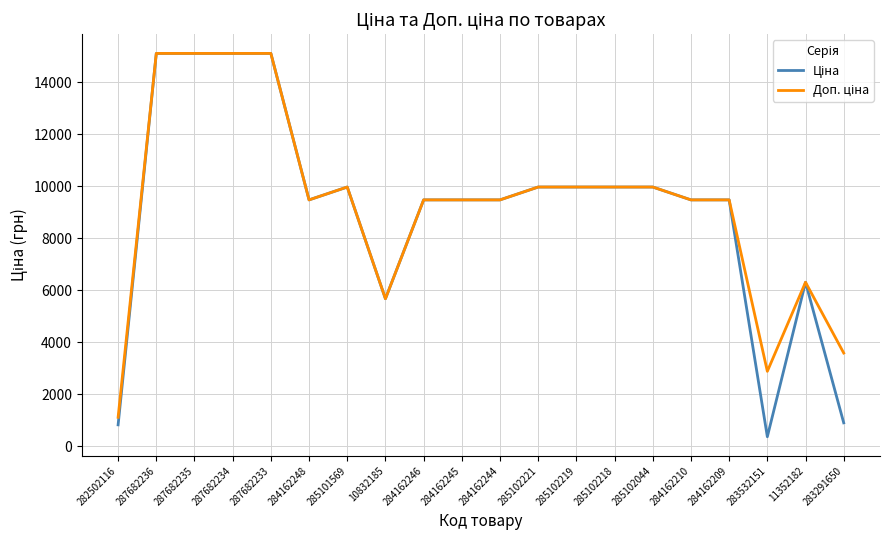

Which category has the lowest value across all series?

283532151